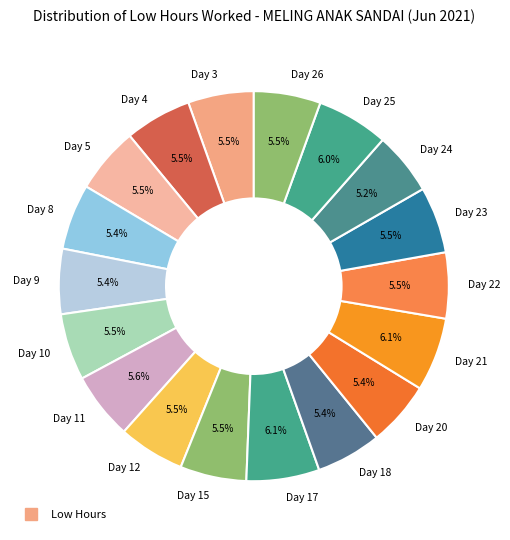

What is the ratio of the value at Day 21 to the value at Day 12?

1.1